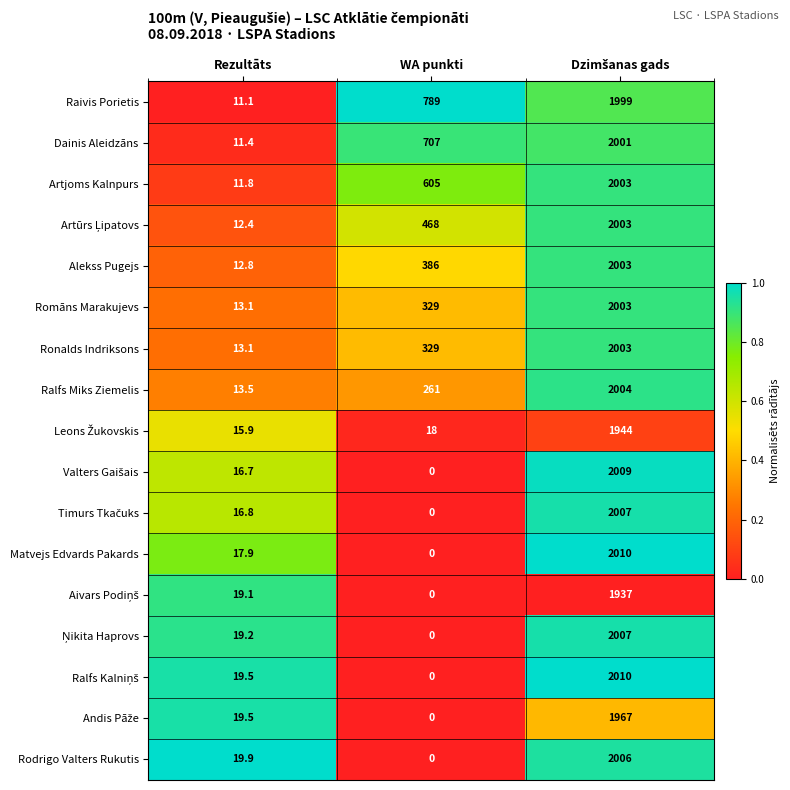

Is it true that Romāns Marakujevs equals 175.1 at WA punkti?

False